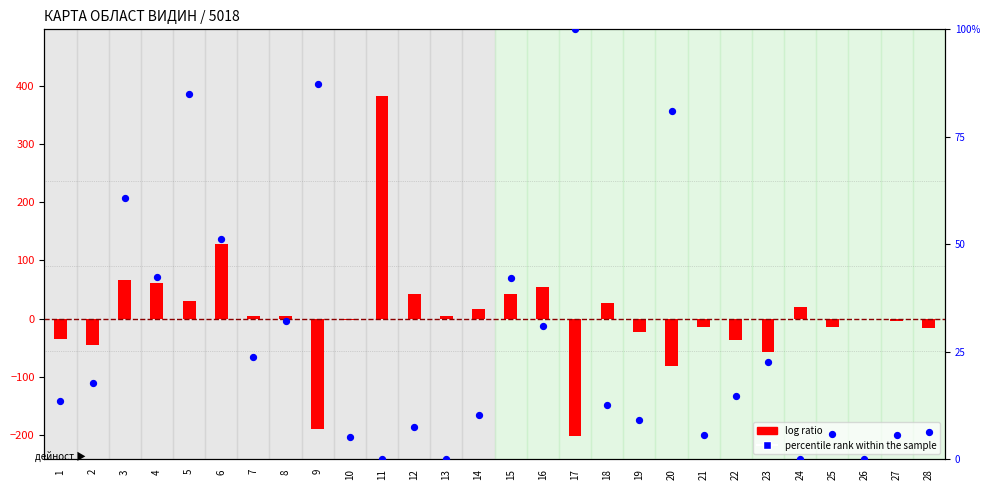

Is the value of percentile rank within the sample at 12 greater than the value of log ratio at 11?

No